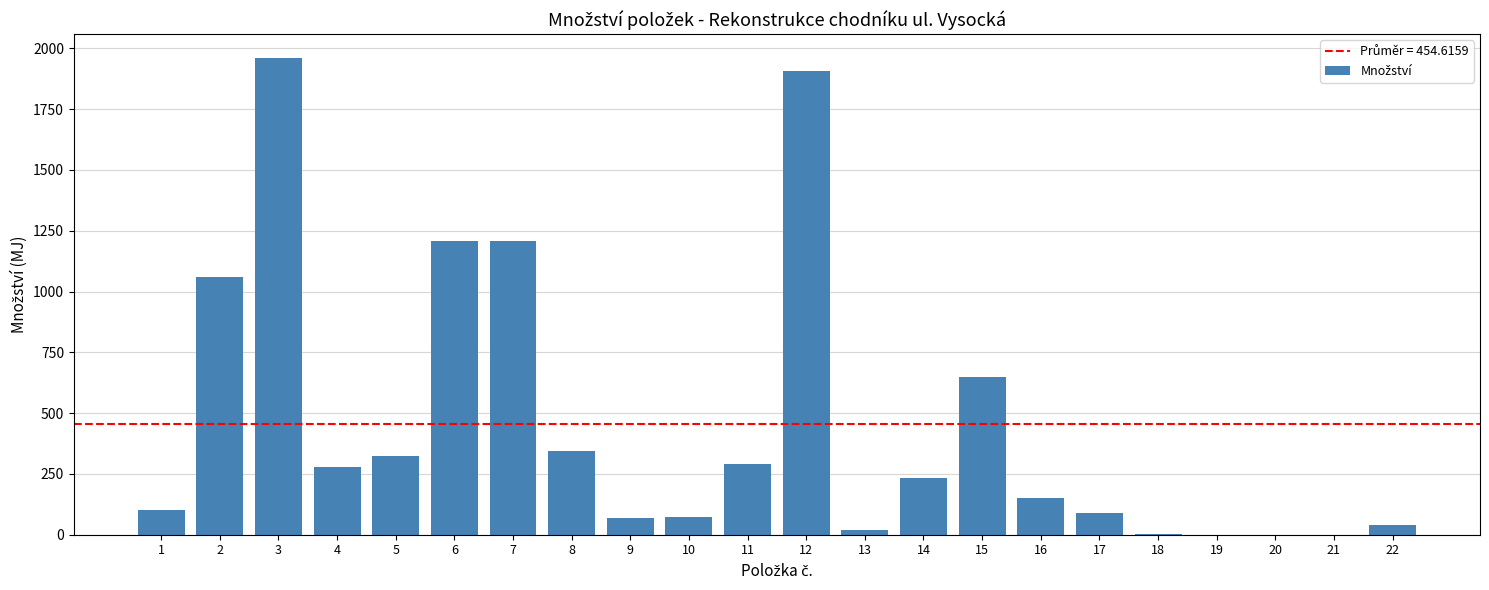

What is the greatest value displayed?

1960.2